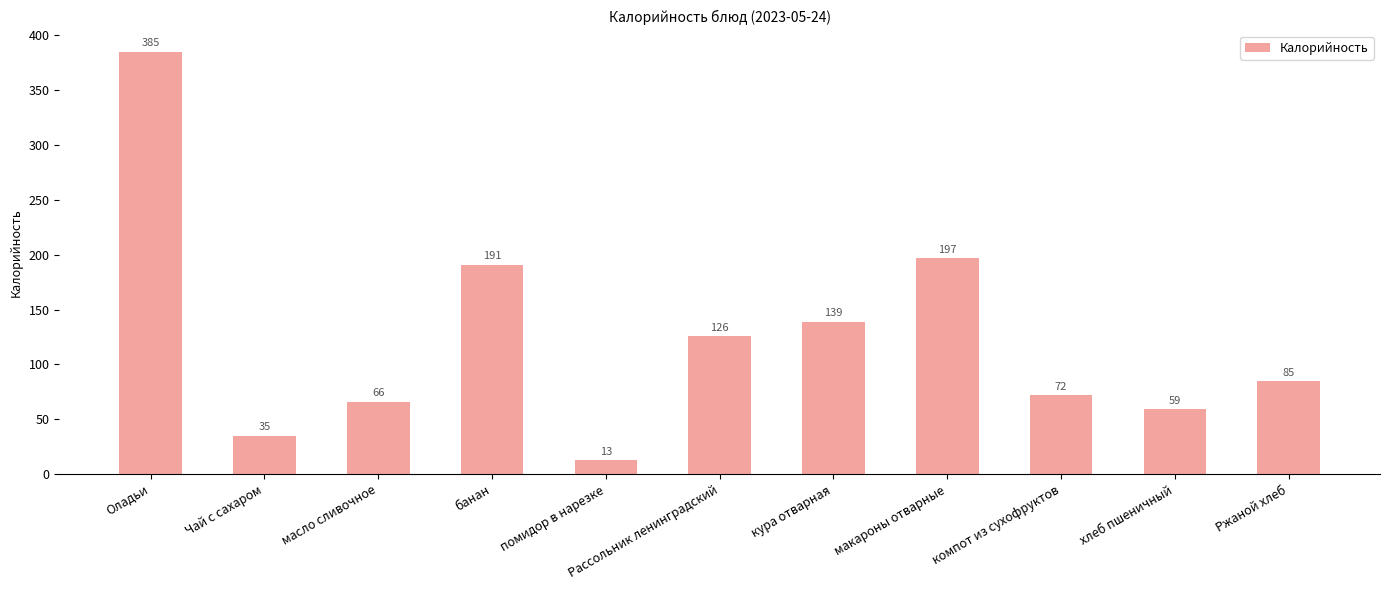

True or false: the data shows 143 at Ржаной хлеб.

False